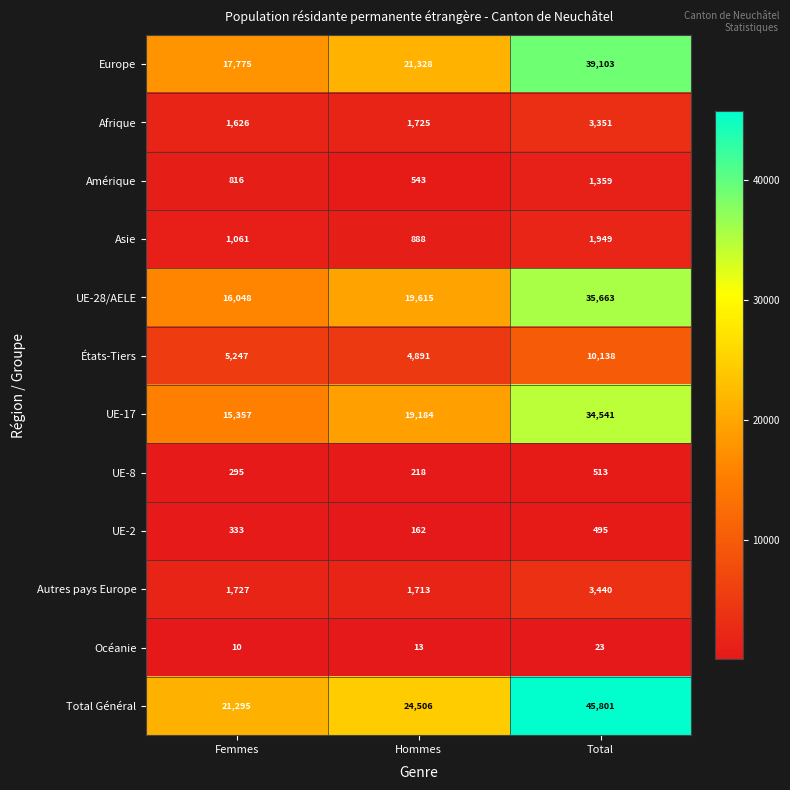

Is it true that Autres pays Europe equals 1713 at Hommes?

True